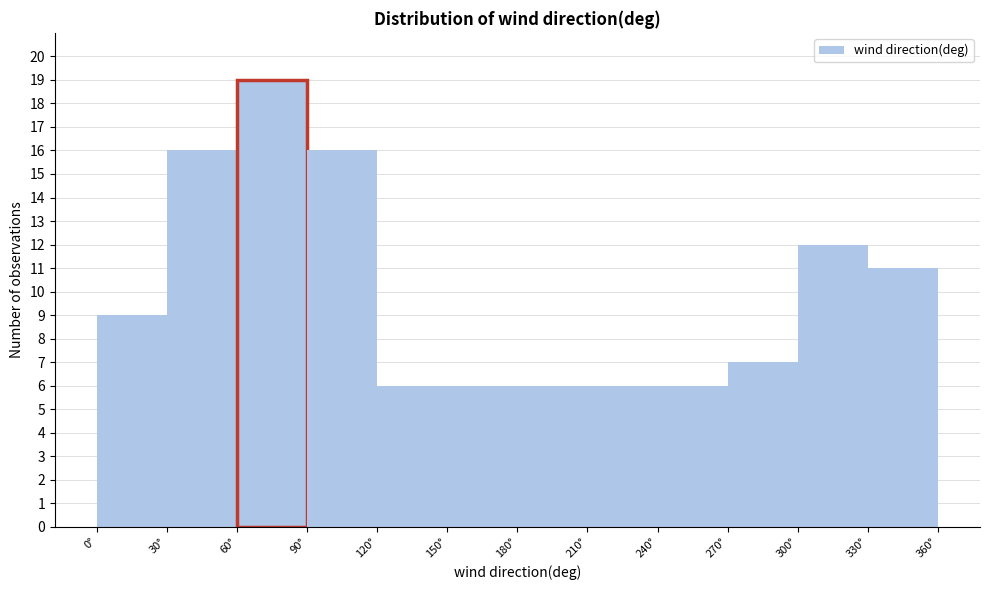

Reading left to right, transcribe this chart: for each bar, give the range it covers on the x-axis and its height. The values are not printed on the chart, so give them approximately, as read against the axis.

0 to 30: 9
30 to 60: 16
60 to 90: 19
90 to 120: 16
120 to 150: 6
150 to 180: 6
180 to 210: 6
210 to 240: 6
240 to 270: 6
270 to 300: 7
300 to 330: 12
330 to 360: 11